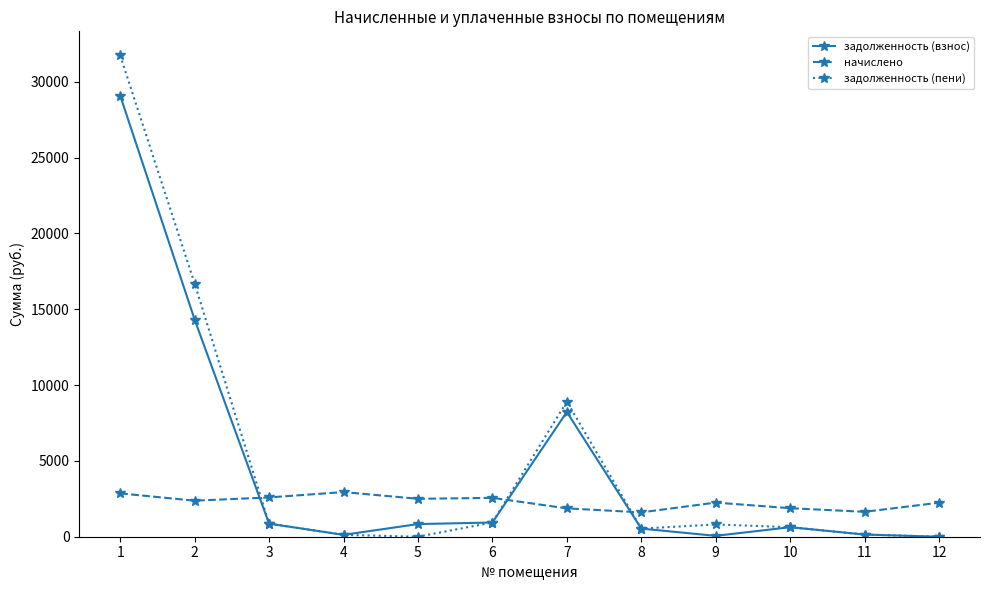

List the series in order of their overall mean, highest first.

задолженность (пени), задолженность (взнос), начислено